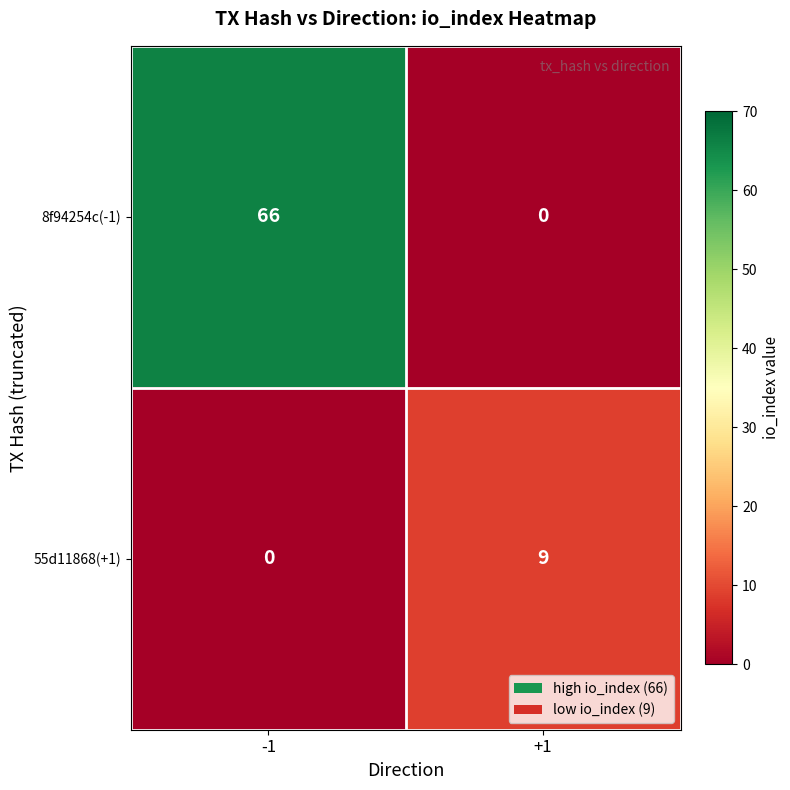

How many distinct data groups are displayed?

2